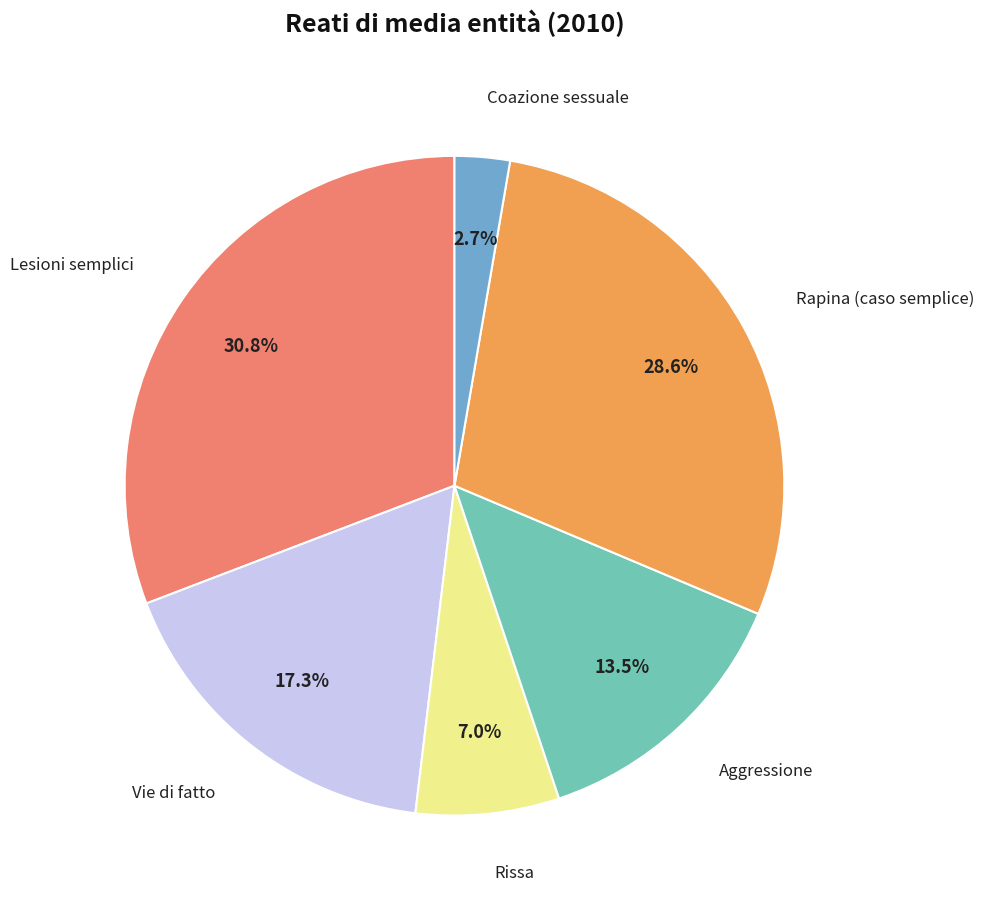

Does any single category account for the majority?

No